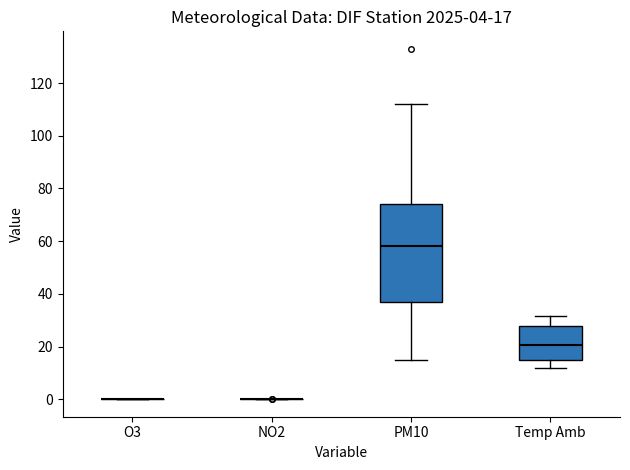

Which box is the tallest, from its lower edge to its upper edge?

PM10